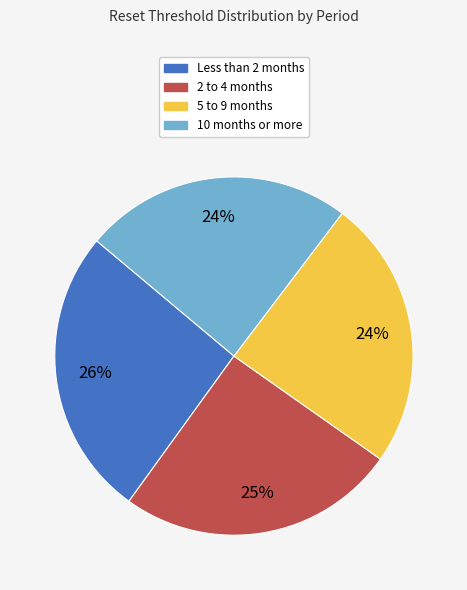

Is there a majority slice in this chart?

No